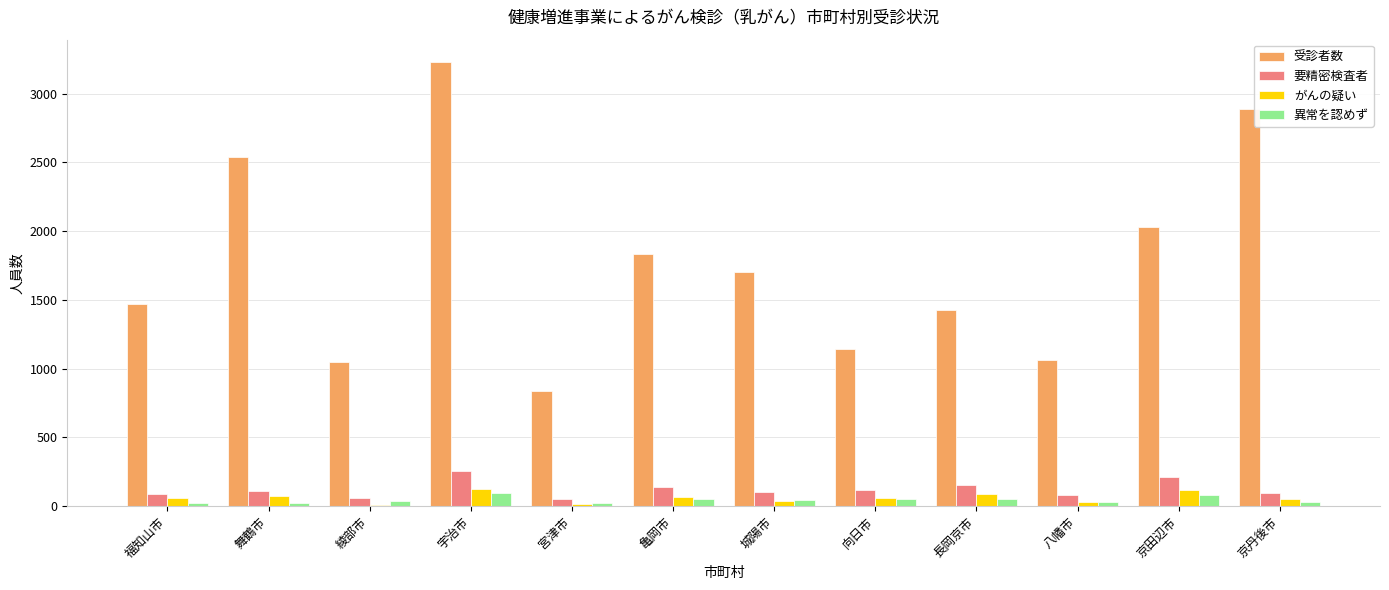

Which series has the largest total across all categories?

受診者数